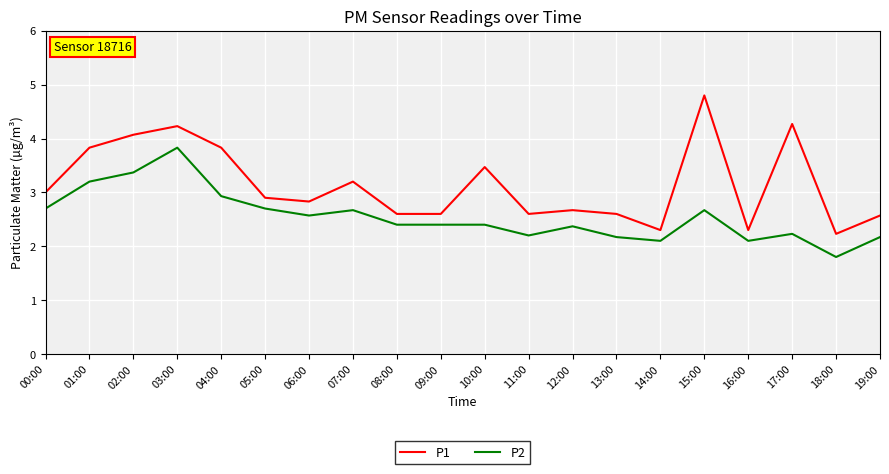

How many interior local peaks does the P1 series have?

6